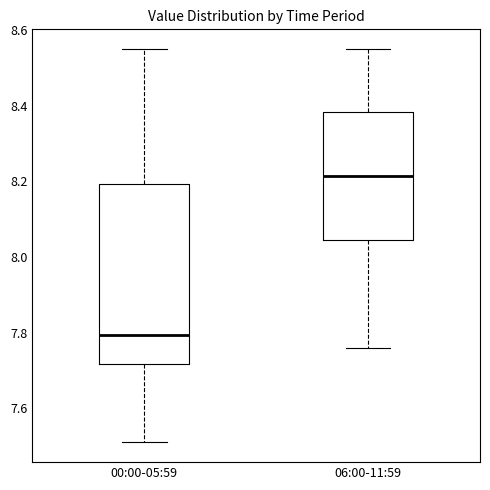

Reading left to right, transcribe this box plot: for each box, give where its median line is, the range the box spans, and where its two whiskers end, as read against the y-axis. The values are not printed on the chart, so give them approximately, as read against the axis.

00:00-05:59: median 7.80, box 7.72 to 8.20, whiskers 7.52 to 8.56
06:00-11:59: median 8.22, box 8.04 to 8.38, whiskers 7.76 to 8.56